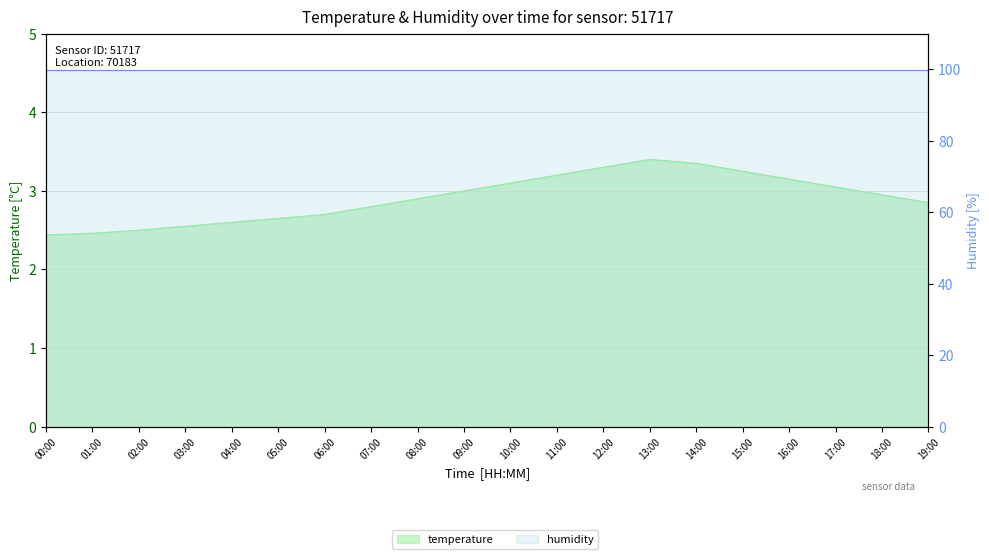

The chart shows a value of 5.4 at 12:00. True or false?

False